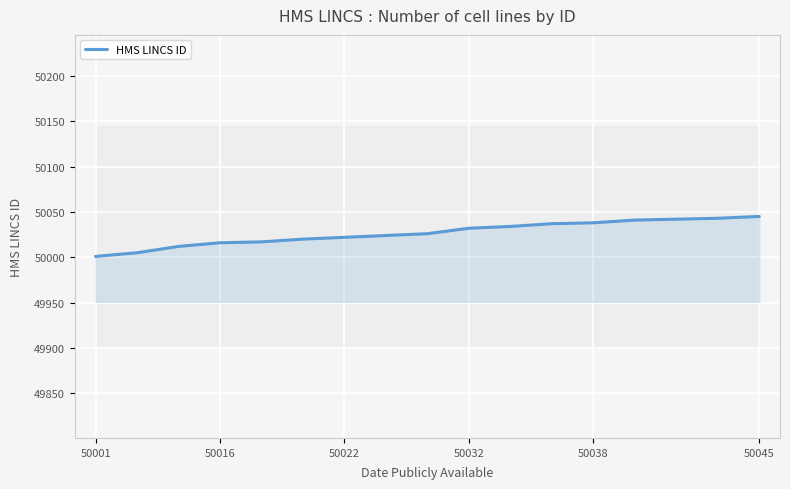

The value of HMS LINCS ID at 50022 is 65727. True or false?

False